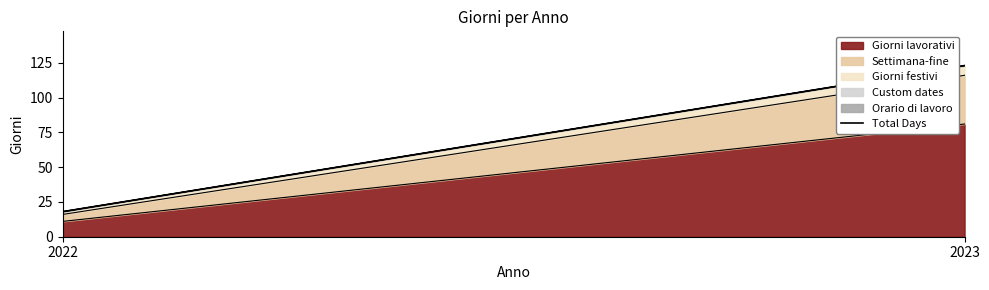

Rank the categories by value from lowest to highest.

2022, 2023